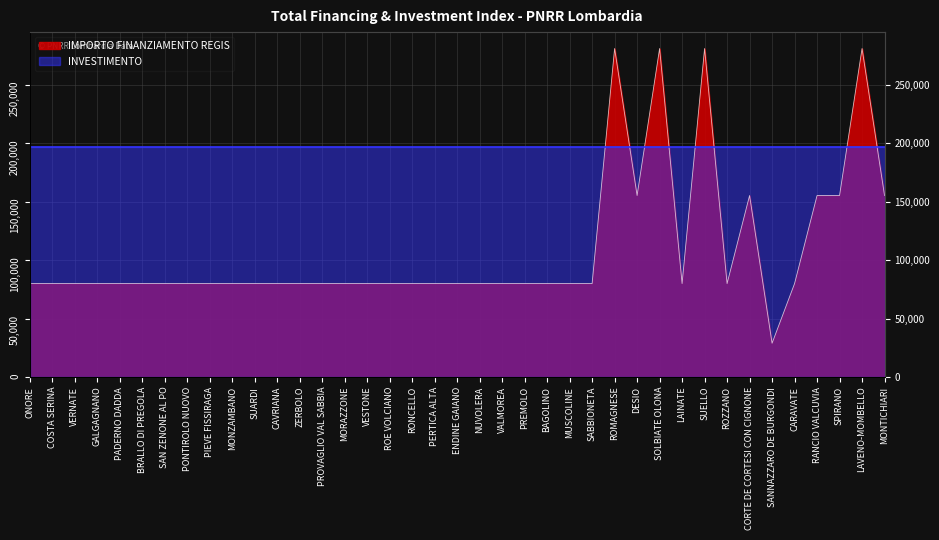

What is the sum of the values at PIEVE FISSIRAGA and SUARDI?

159844